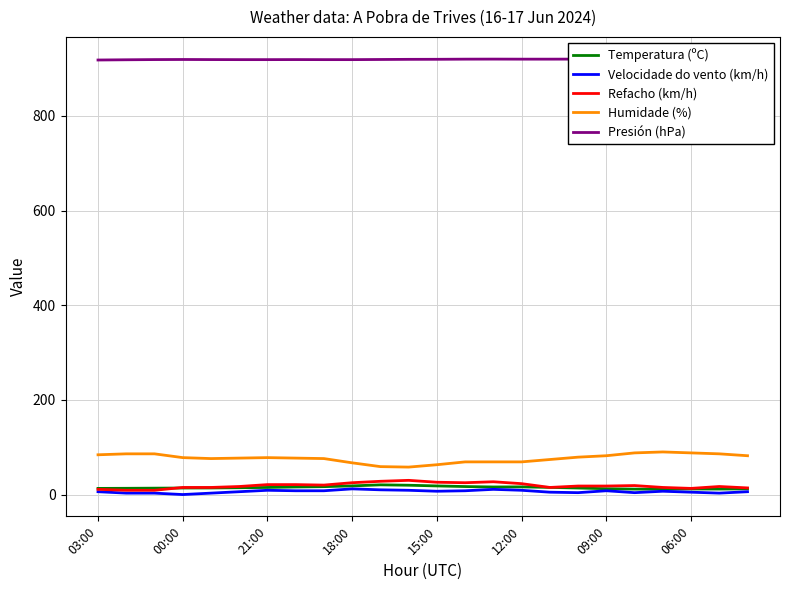

What is the lowest value of the Humidade (%) series?

58.0